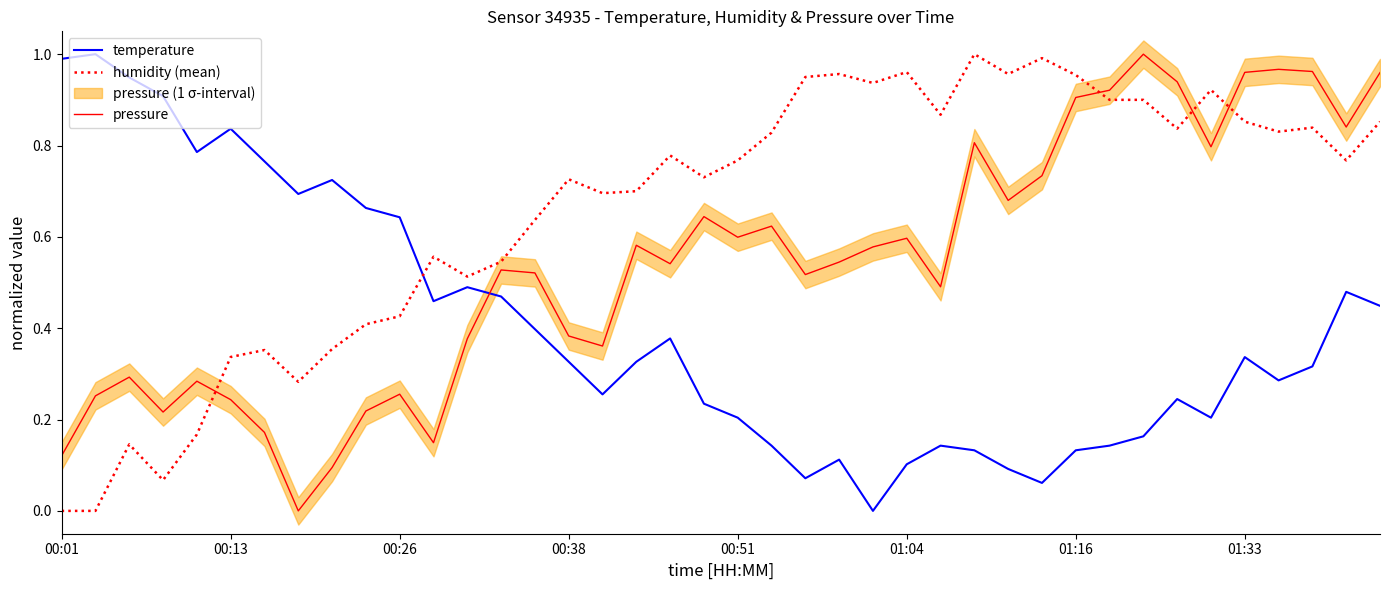

True or false: temperature has more than 1 interior local peaks.

True